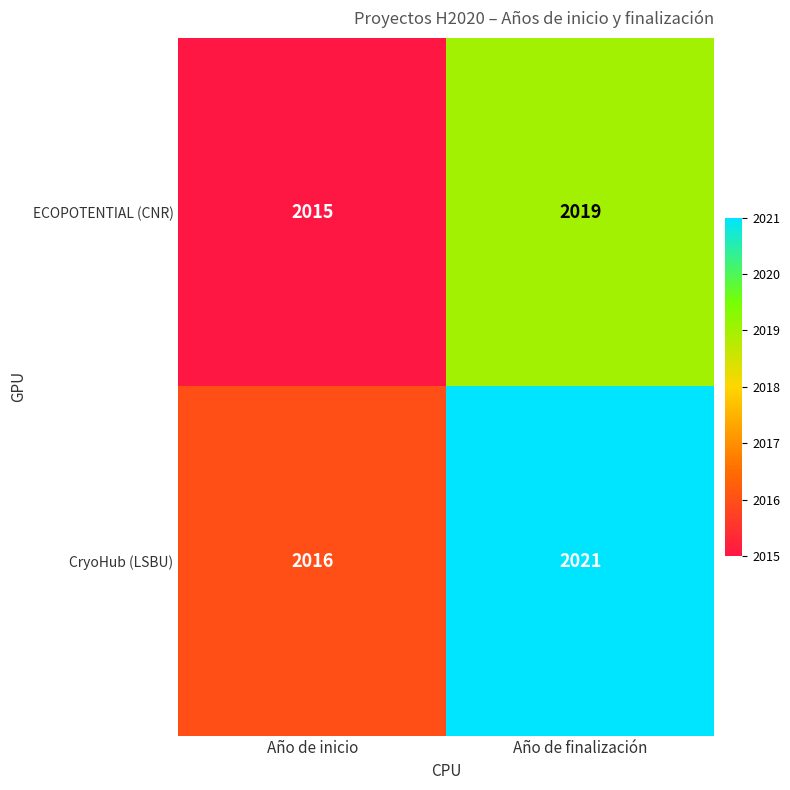

Which series has the largest range (max minus min)?

CryoHub (LSBU)